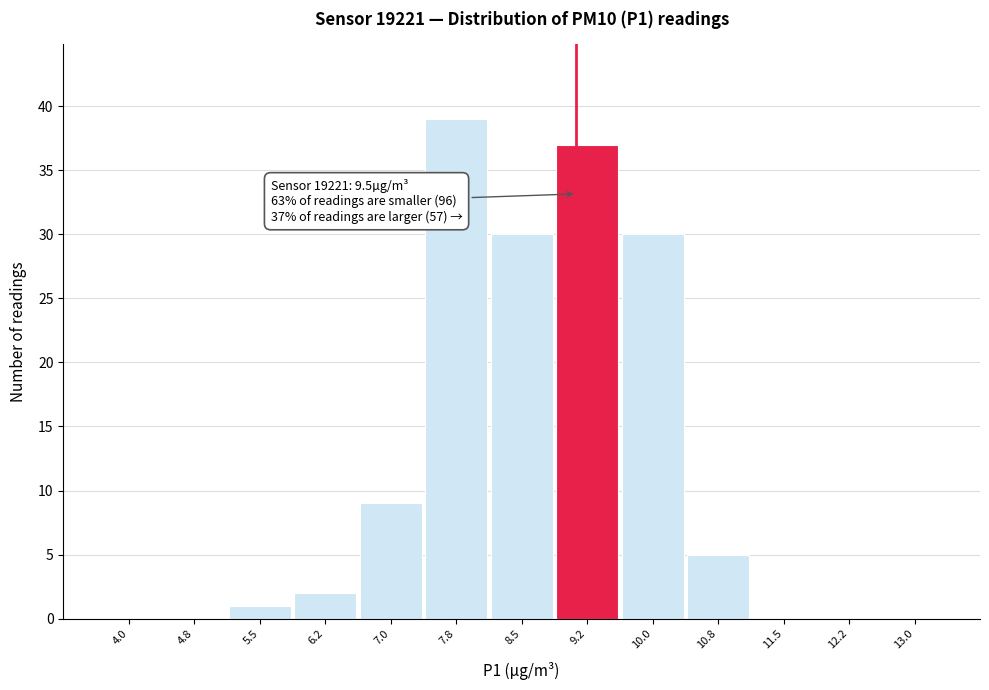

Reading left to right, list all the values displayed in this chart.

4.0=0	4.8=0	5.5=1	6.2=2	7.0=9	7.8=39	8.5=30	9.2=37	10.0=30	10.8=5	11.5=0	12.2=0	13.0=0